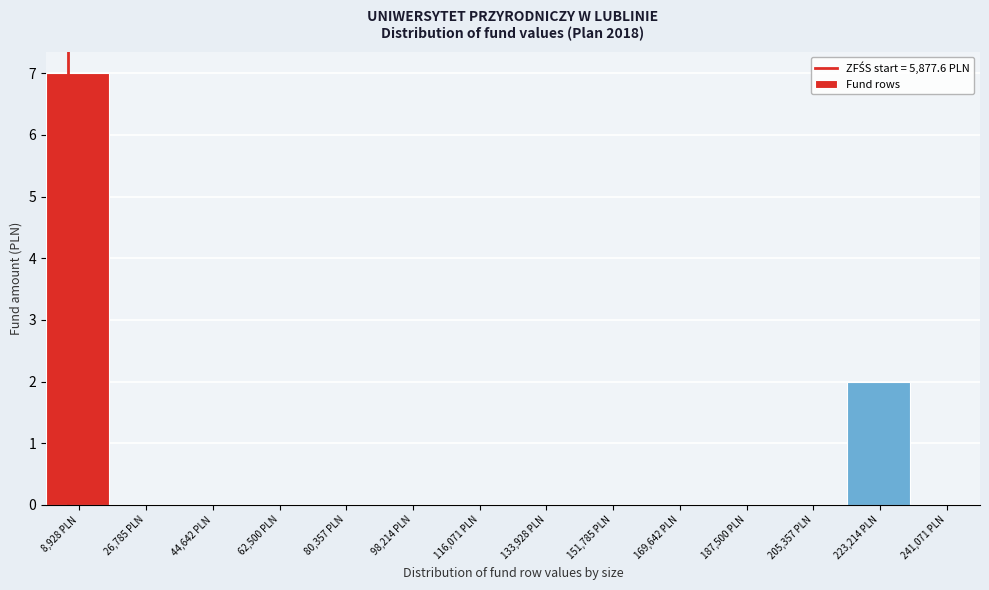

Which range on the x-axis has the tallest bar?

0 to 18000